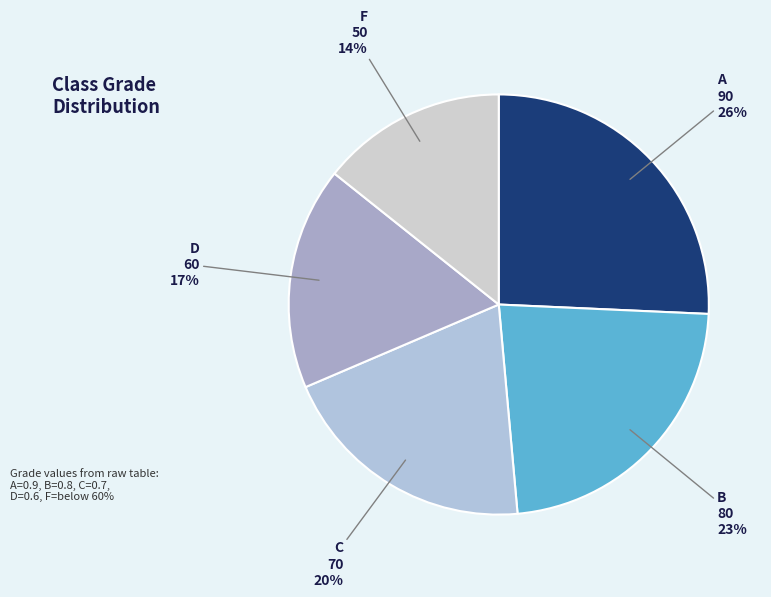

To the nearest percent, what percentage of the pie is A?

26%